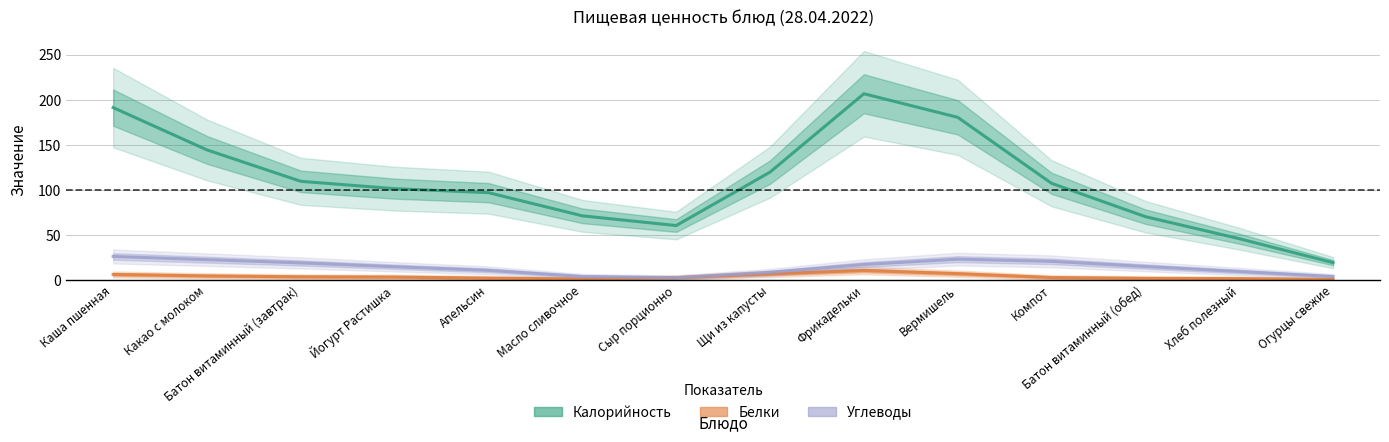

How many values in the Углеводы series are below 14?

6